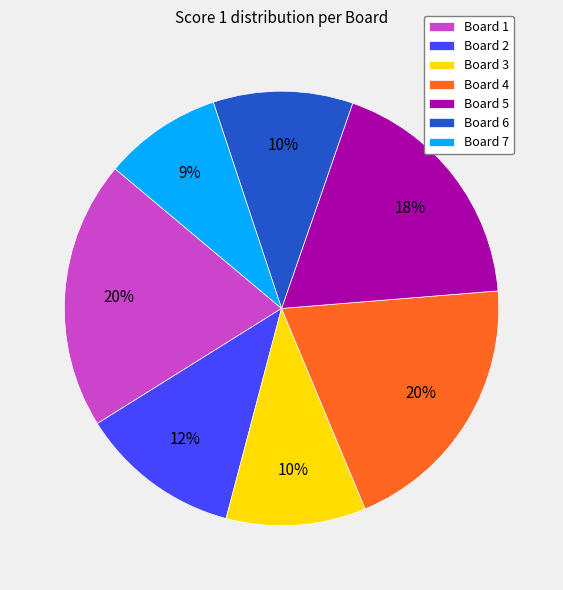

Do Board 1 and Board 3 together represent more than half of the pie?

No